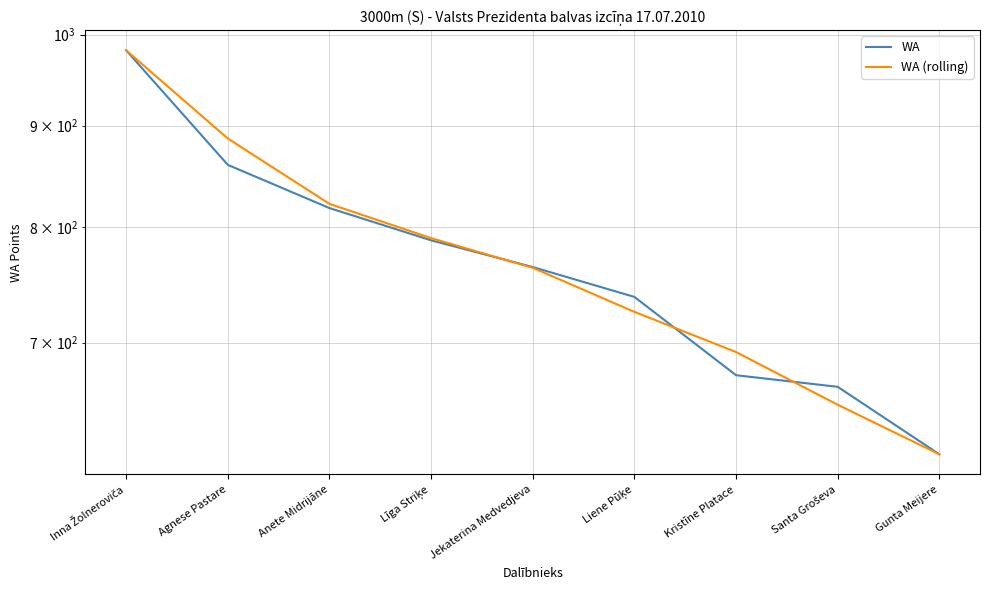

Which series changed the most between Anete Midrijāne and Līga Striķe?

WA (rolling)